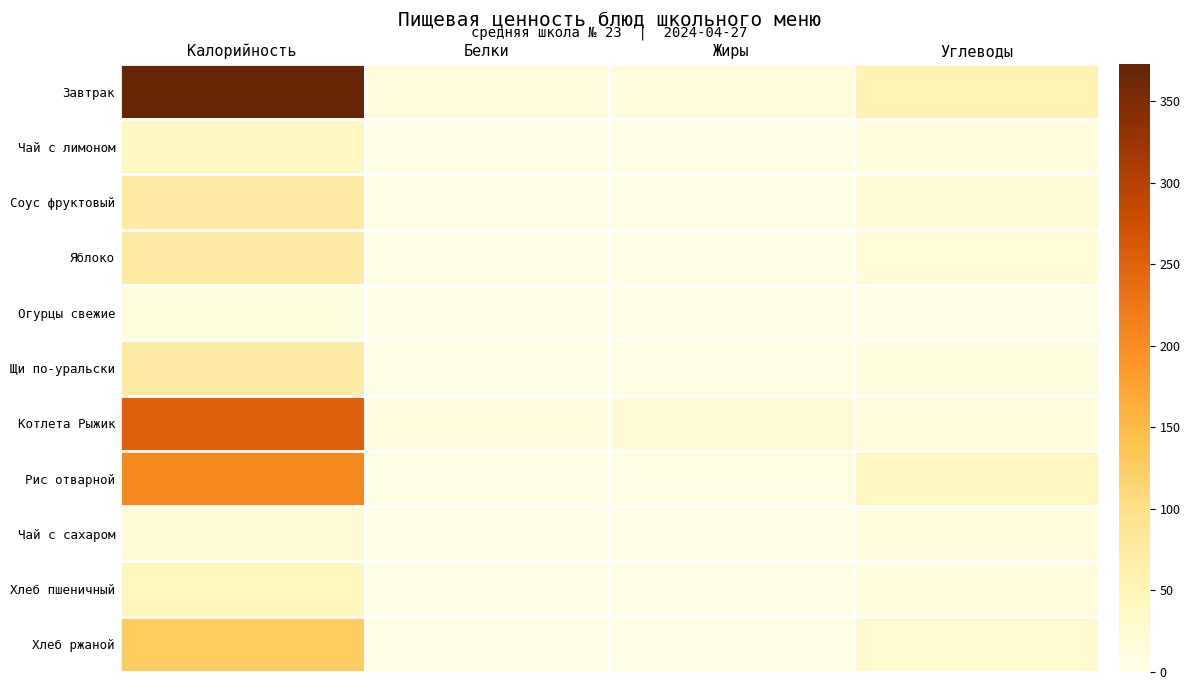

At which category is the sum across all series the highest?

Калорийность